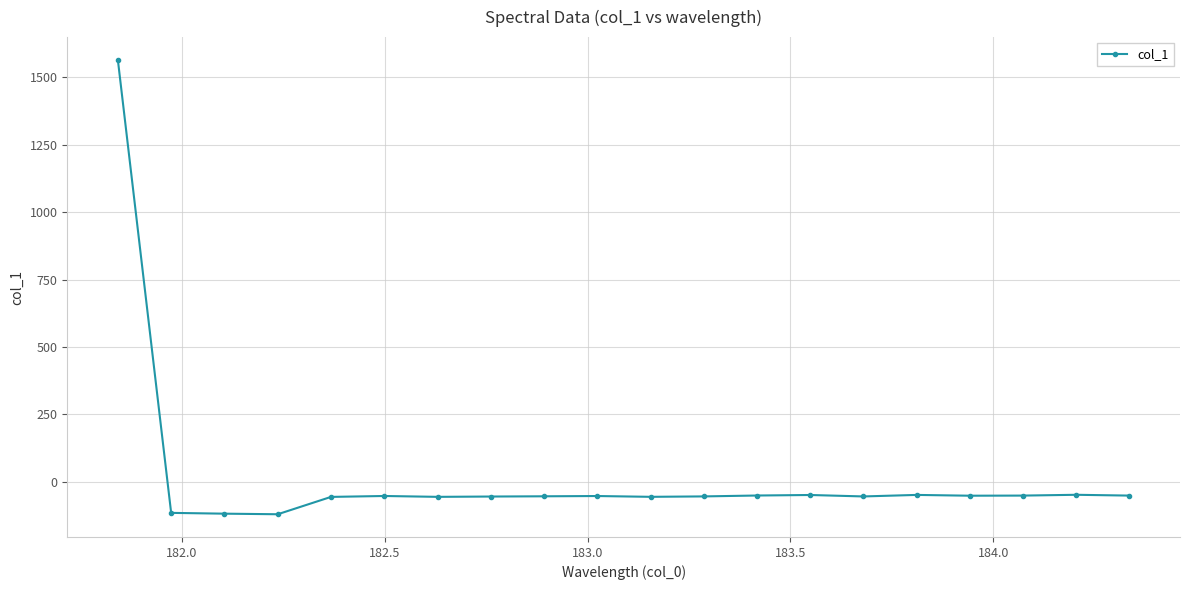

What is the sum of all values?

368.5